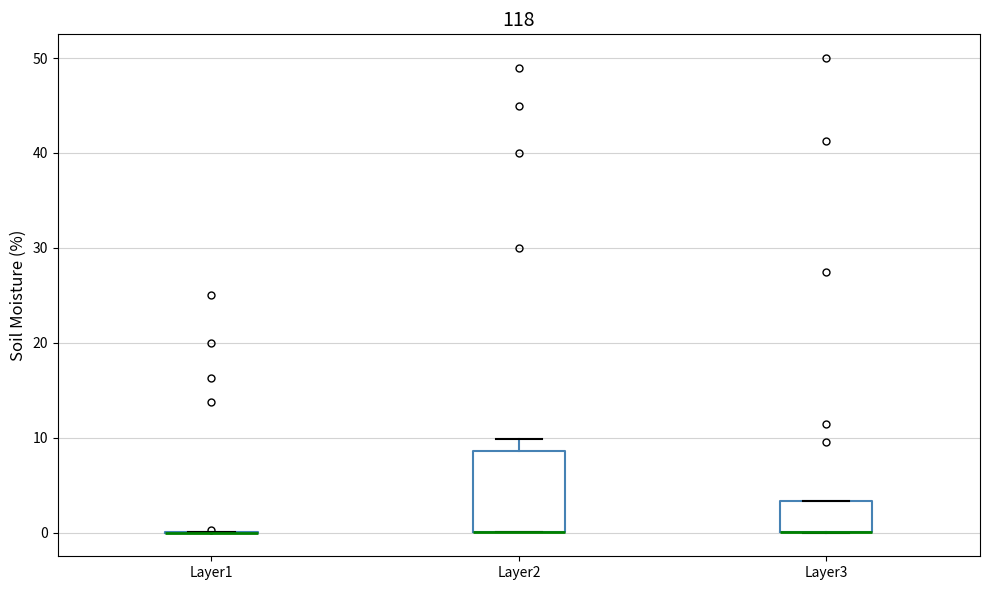

Reading left to right, read every box against the y-axis: the position of its median line, the range the box covers, and the ends of its whiskers. The values are not printed on the chart, so give them approximately, as read against the axis.

Layer1: box collapsed to a line at 0, whiskers 0 to 0
Layer2: median 0 (drawn on the box's lower edge), box 0 to 9, whiskers 0 to 10
Layer3: median 0 (drawn on the box's lower edge), box 0 to 3, whiskers 0 to 3